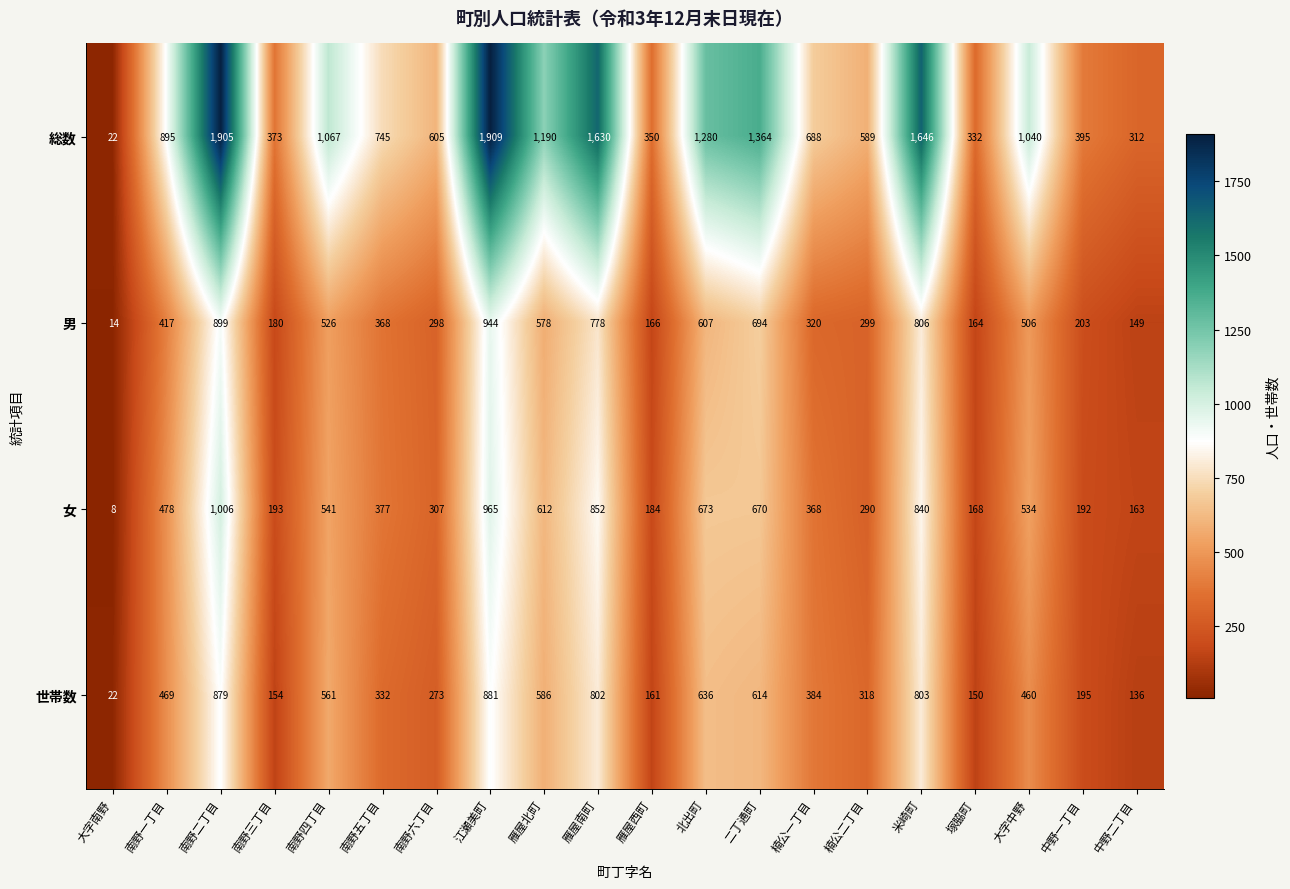

What is the sum of the 女 values at 南野二丁目 and 南野一丁目?

1484